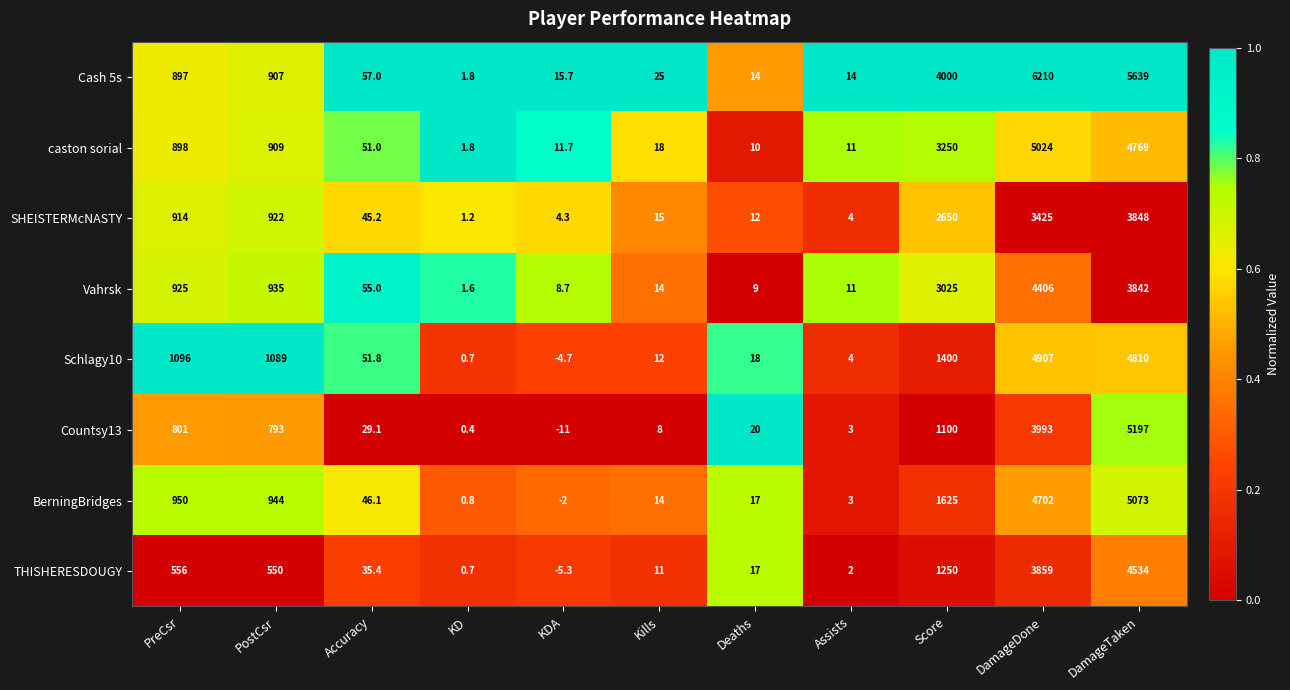

What is the maximum value for Schlagy10?

4907.0